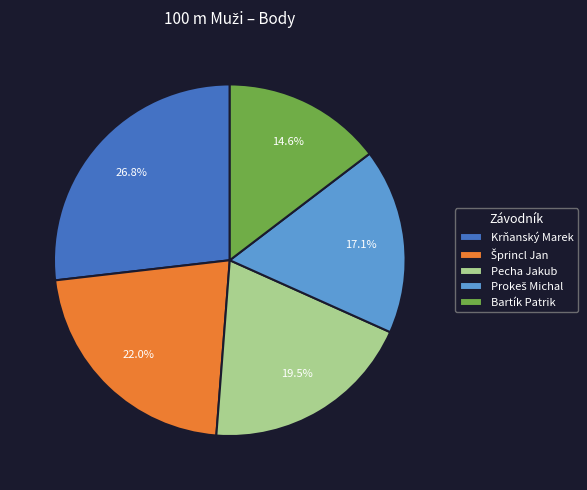

To the nearest percent, what percentage of the pie is Bartík Patrik?

15%